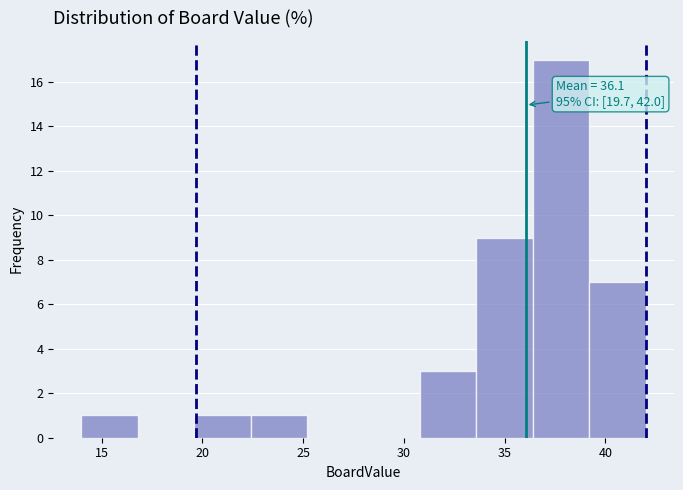

Over which range of the x-axis is the bar tallest?

36.4 to 39.2